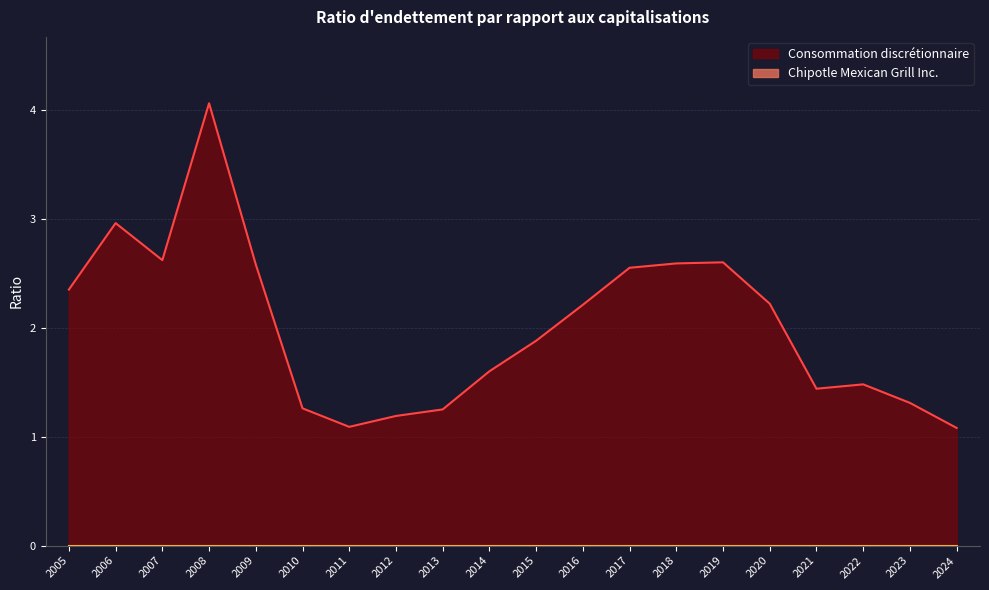

Which label corresponds to the largest value in the chart?

2008